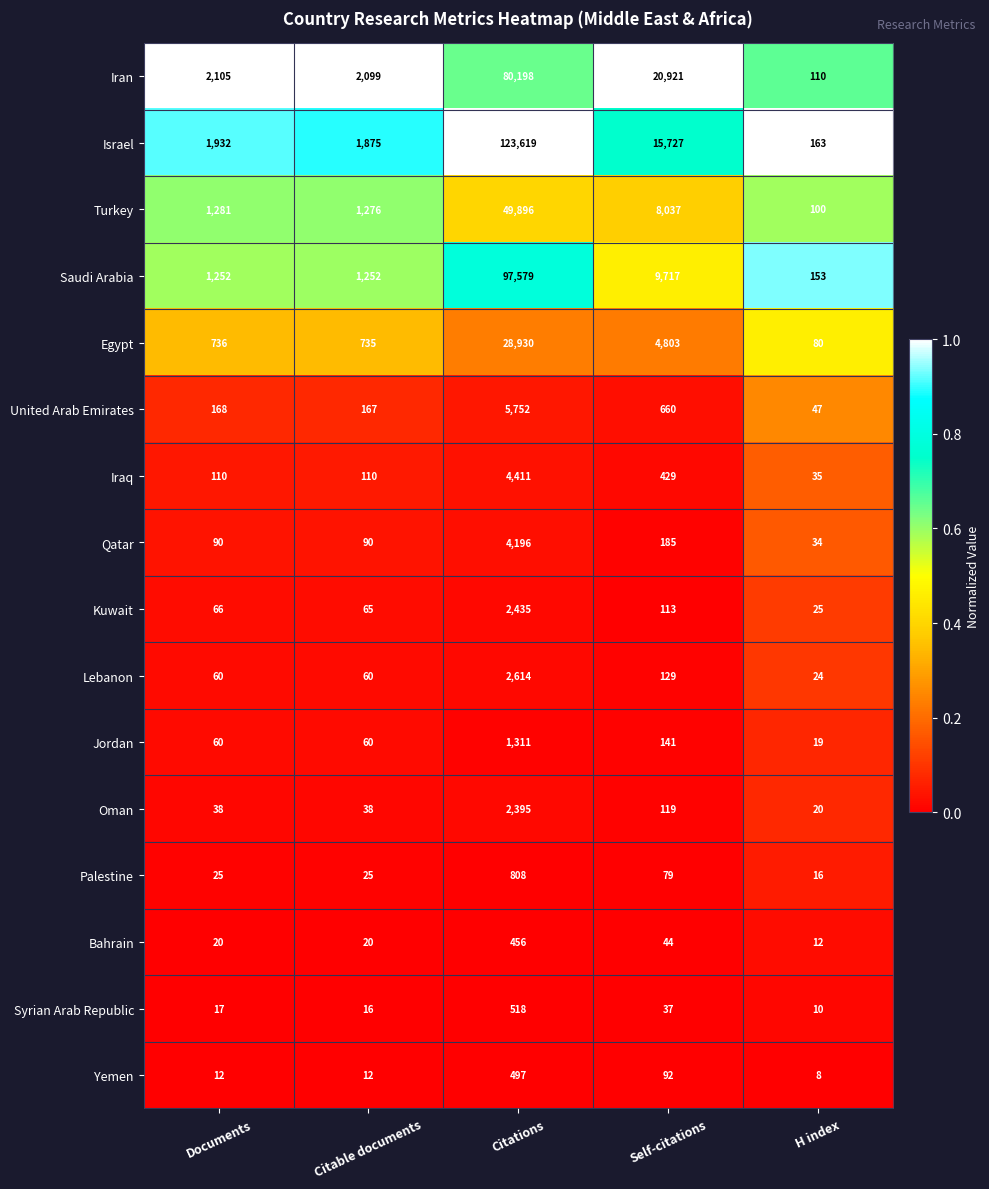

Rank the series at Citations from lowest to highest value.

Bahrain, Yemen, Syrian Arab Republic, Palestine, Jordan, Oman, Kuwait, Lebanon, Qatar, Iraq, United Arab Emirates, Egypt, Turkey, Iran, Saudi Arabia, Israel